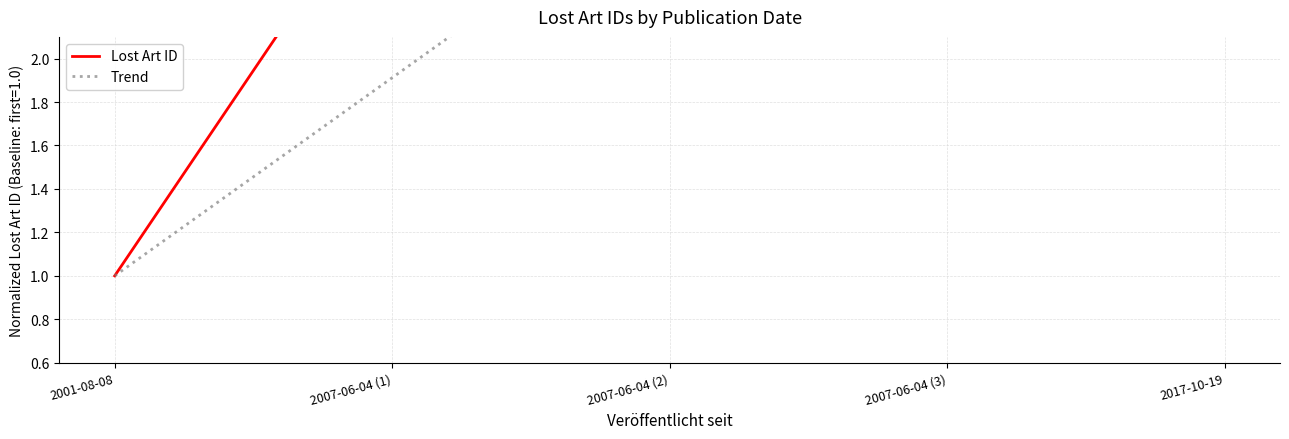

What is the sum of the Trend values at 2001-08-08 and 2007-06-04 (1)?

2.9